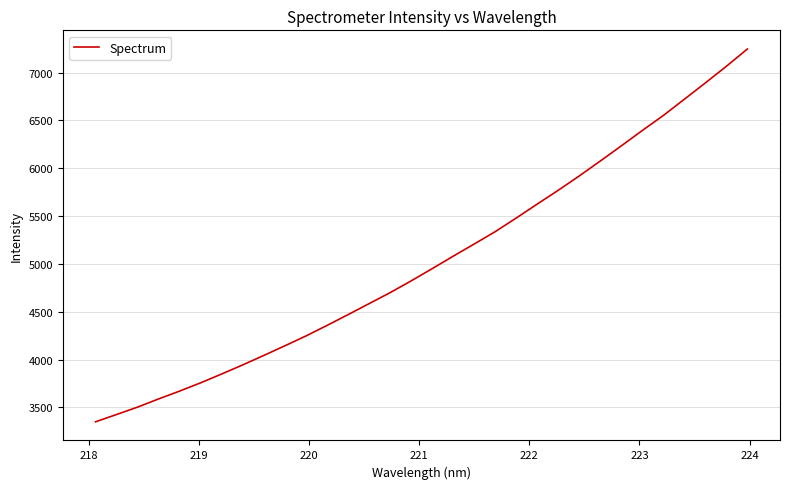

What is the minimum value shown in the chart?

3350.4